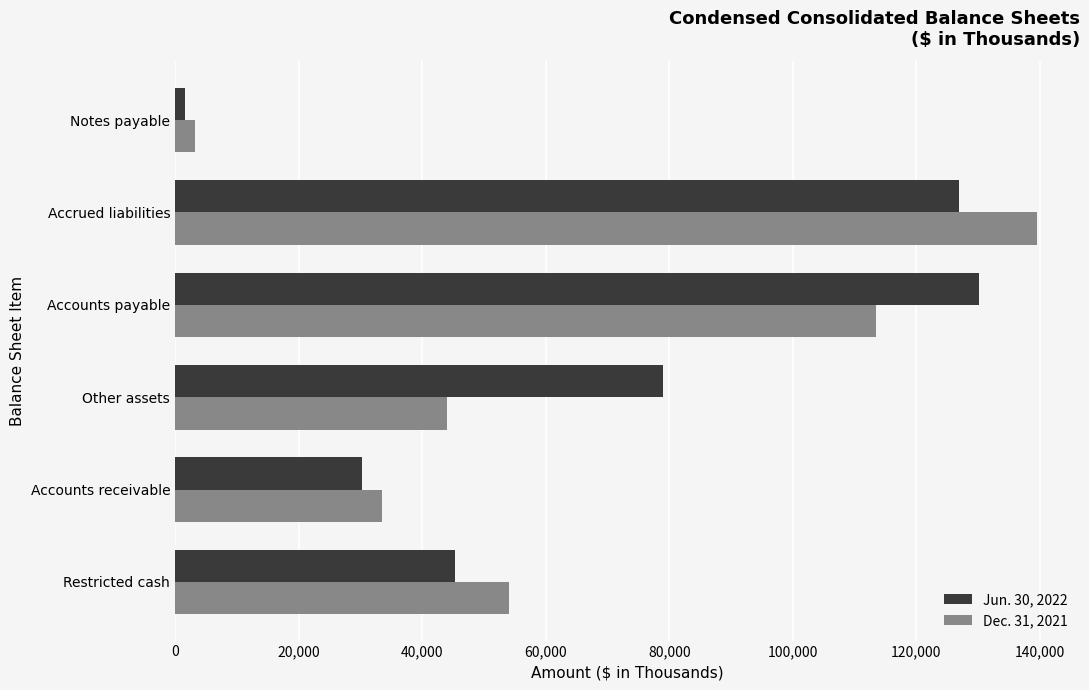

Rank the series by their maximum value, from highest to lowest.

Dec. 31, 2021, Jun. 30, 2022